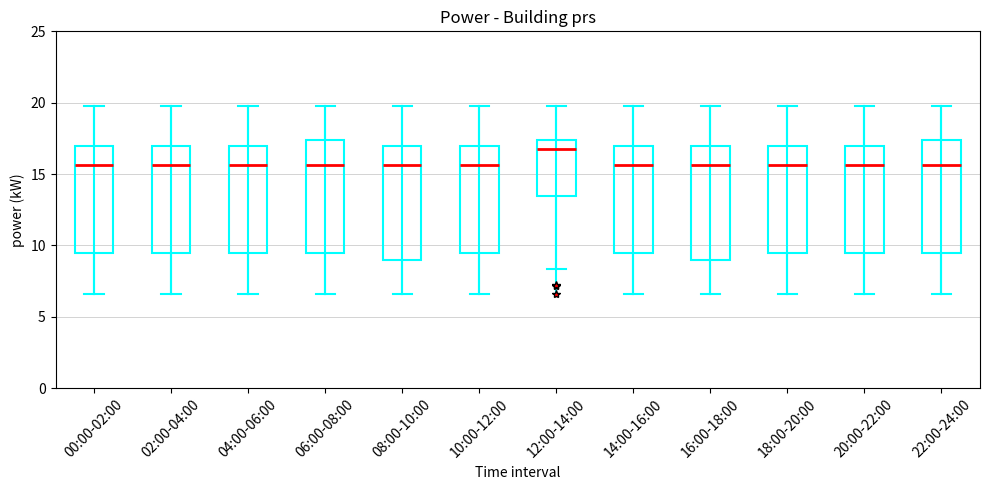

Reading left to right, transcribe this box plot: for each box, give where its median line is, the range the box spans, and where its two whiskers end, as read against the y-axis. The values are not printed on the chart, so give them approximately, as read against the axis.

00:00-02:00: median 15.5, box 9.5 to 17.0, whiskers 6.5 to 20.0
02:00-04:00: median 15.5, box 9.5 to 17.0, whiskers 6.5 to 20.0
04:00-06:00: median 15.5, box 9.5 to 17.0, whiskers 6.5 to 20.0
06:00-08:00: median 15.5, box 9.5 to 17.5, whiskers 6.5 to 20.0
08:00-10:00: median 15.5, box 9.0 to 17.0, whiskers 6.5 to 20.0
10:00-12:00: median 15.5, box 9.5 to 17.0, whiskers 6.5 to 20.0
12:00-14:00: median 17.0, box 13.5 to 17.5, whiskers 8.5 to 20.0
14:00-16:00: median 15.5, box 9.5 to 17.0, whiskers 6.5 to 20.0
16:00-18:00: median 15.5, box 9.0 to 17.0, whiskers 6.5 to 20.0
18:00-20:00: median 15.5, box 9.5 to 17.0, whiskers 6.5 to 20.0
20:00-22:00: median 15.5, box 9.5 to 17.0, whiskers 6.5 to 20.0
22:00-24:00: median 15.5, box 9.5 to 17.5, whiskers 6.5 to 20.0